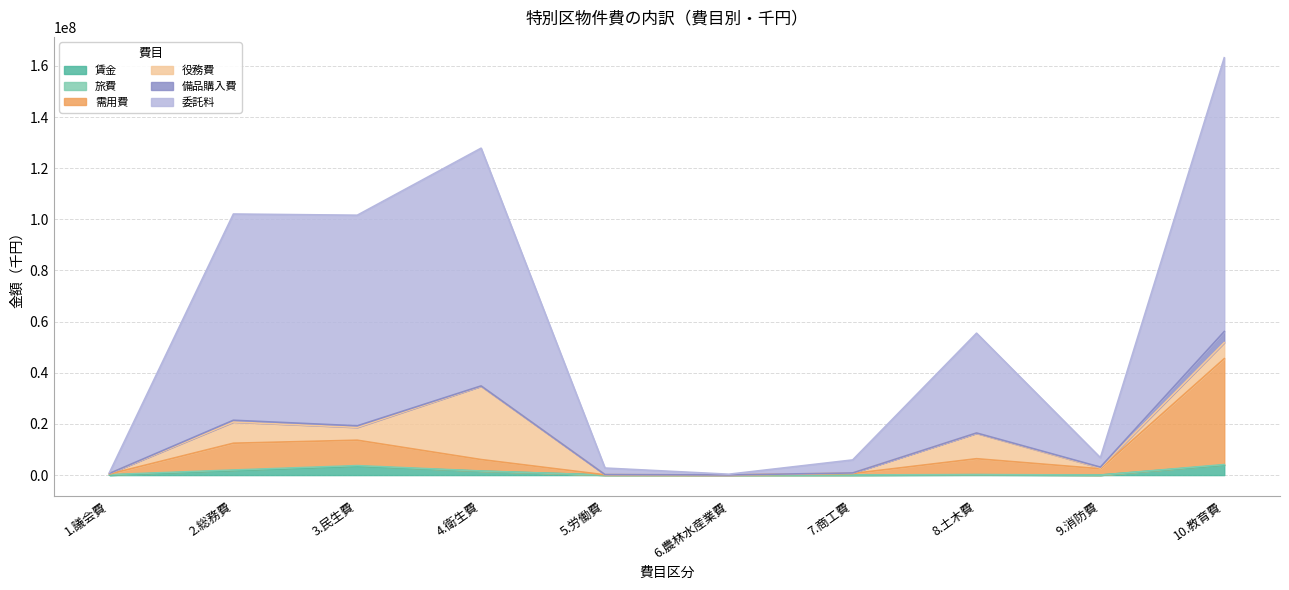

True or false: 需用費 has a value of 1300450 at 9.消防費.

False